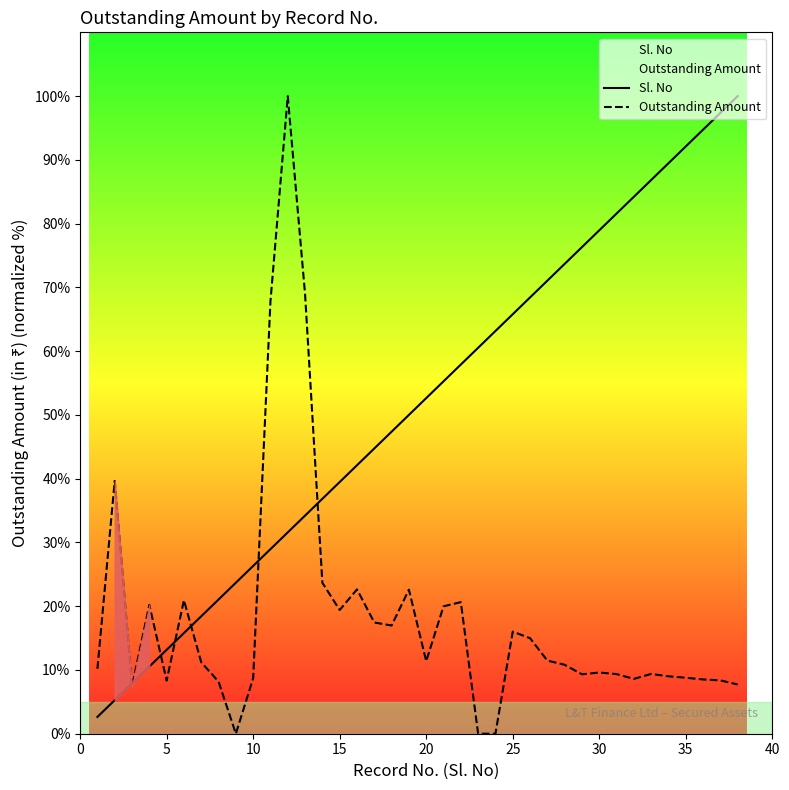

The value of Sl. No at 25 is 65.8. True or false?

True